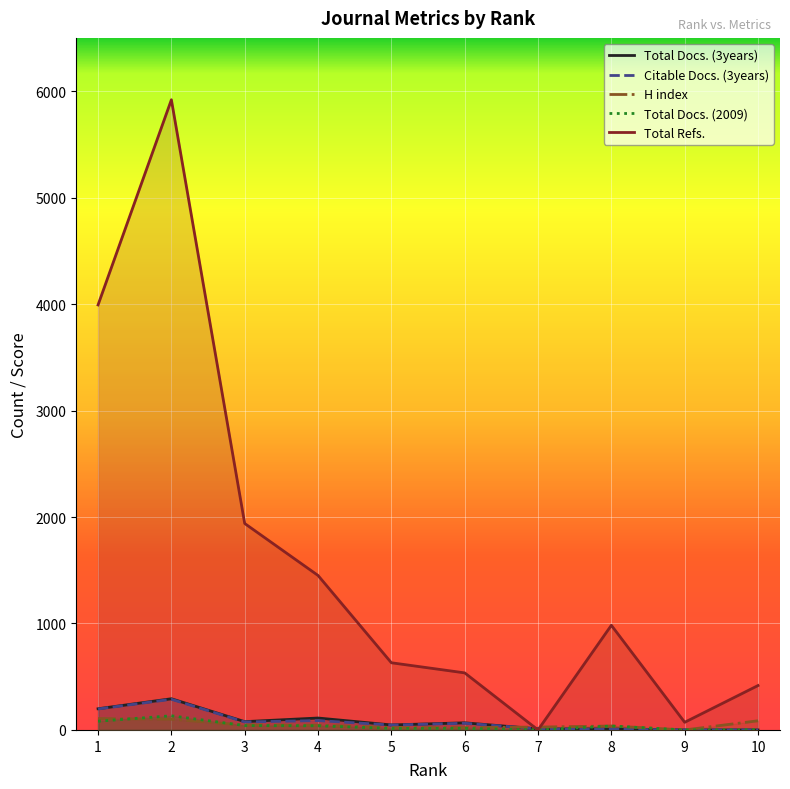

How many values in Citable Docs. (3years) are above zero?

8